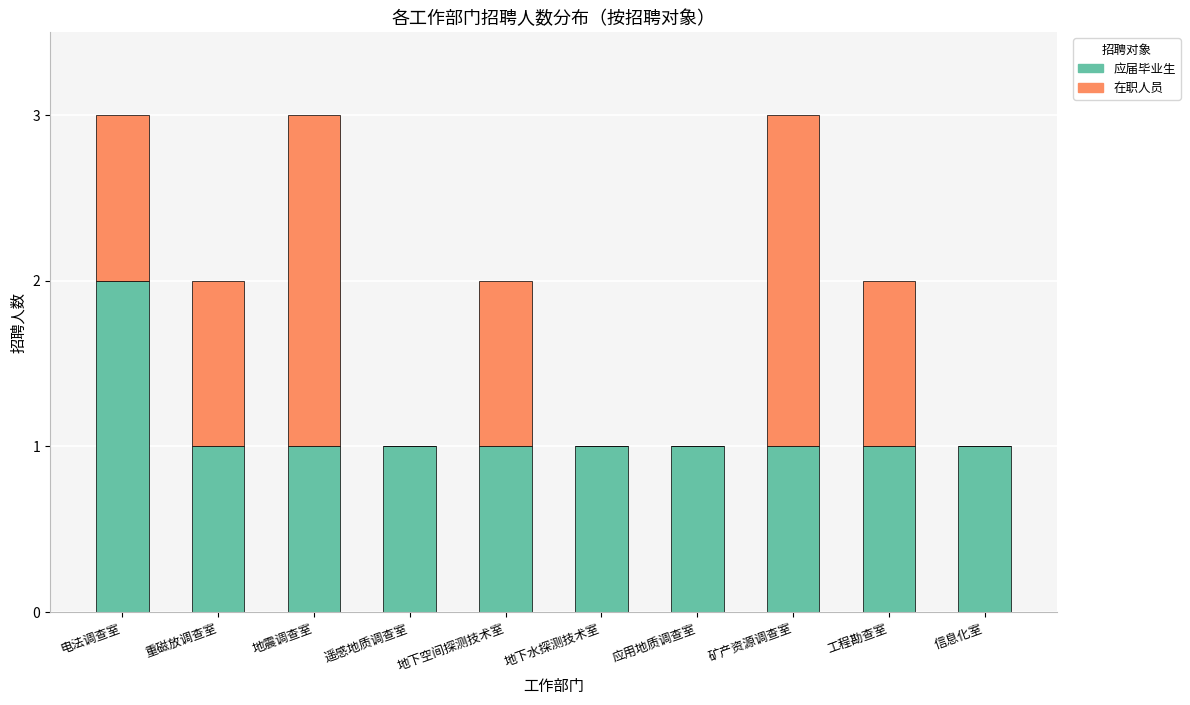

What is the total value across all series at 矿产资源调查室?

3